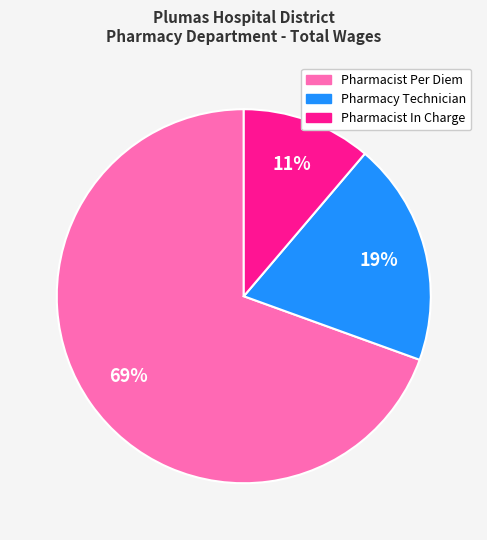

Which category accounts for the majority?

Pharmacist Per Diem